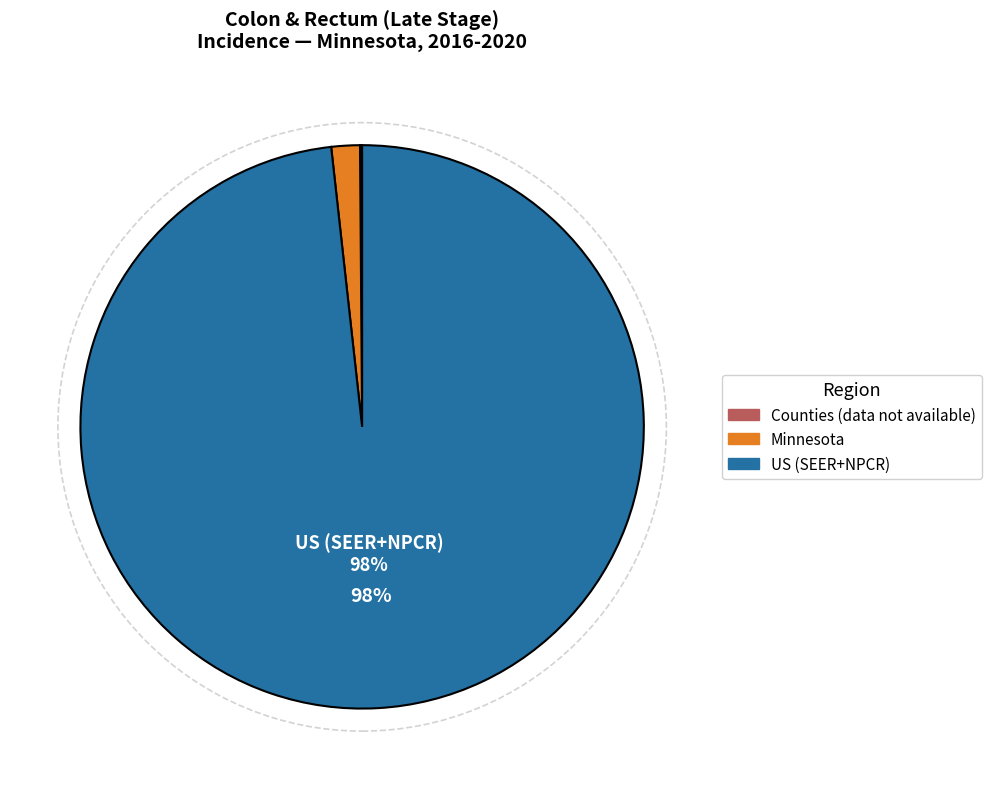

Is there a majority slice in this chart?

Yes